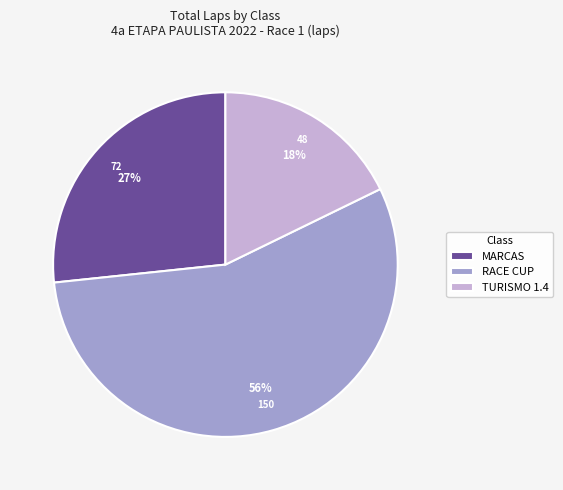

To the nearest percent, what is the difference between the TURISMO 1.4 and MARCAS slice percentages?

9%